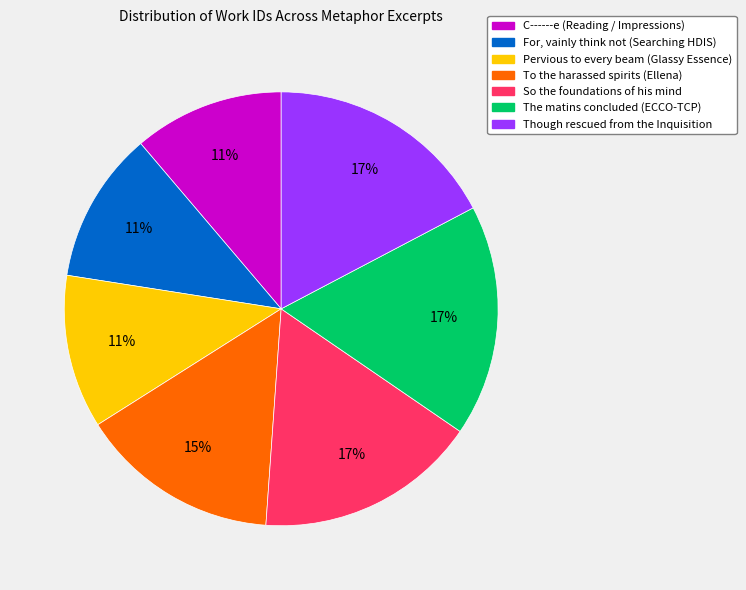

Count the number of slices in the pie.

7